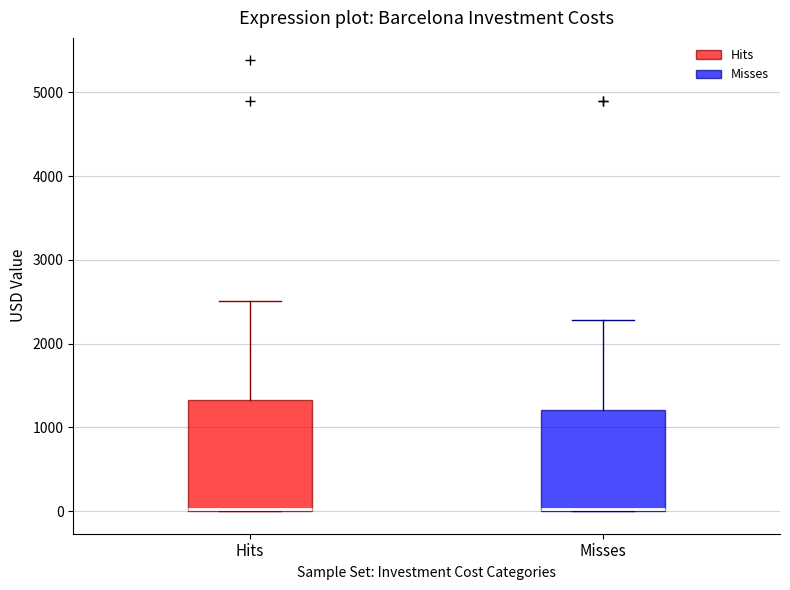

Where is the lower edge of the box for Misses on the y-axis? The values are not printed on the chart, so give them approximately, as read against the axis.

0